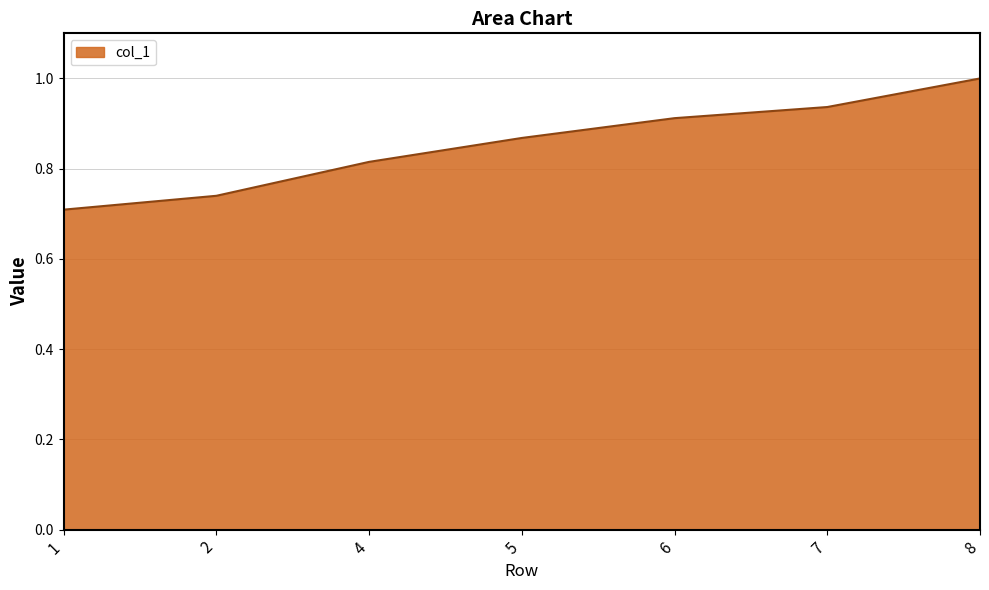

What is the sum of the values at 5 and 2?

1.6